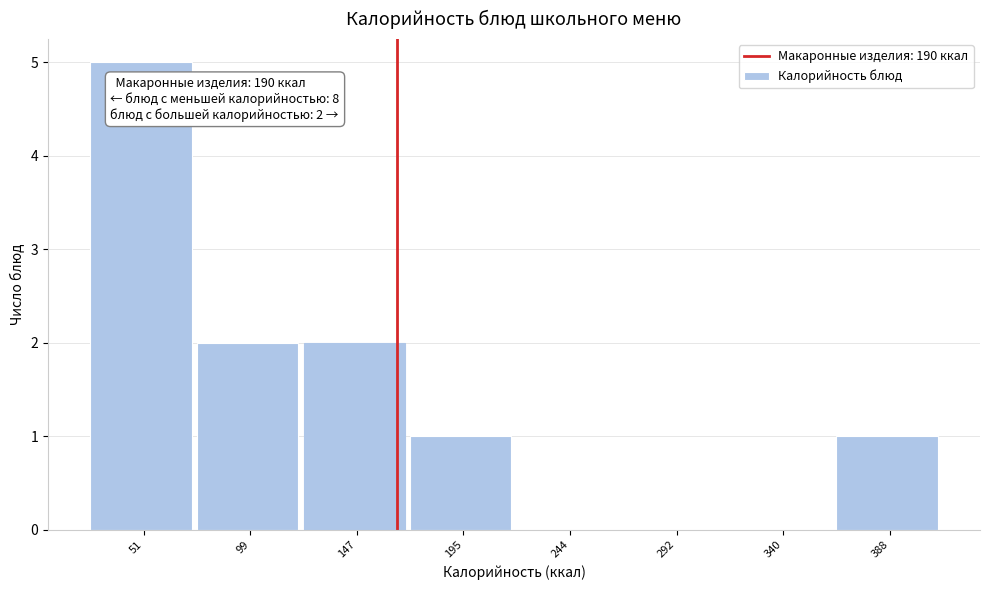

Reading left to right, extract all data points from this chart.

51=5	99=2	147=2	195=1	244=0	292=0	340=0	388=1